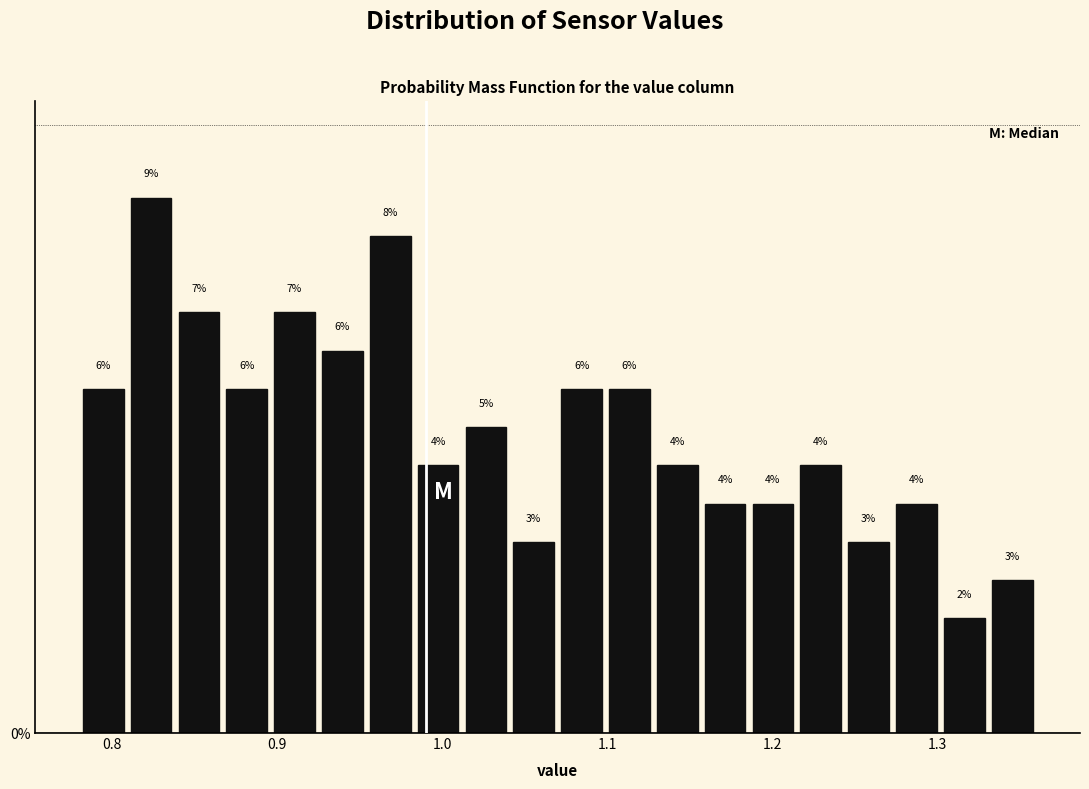

Around what value on the x-axis is the tallest bar? Give the approximate position of its centre, as read against the axis.

0.82